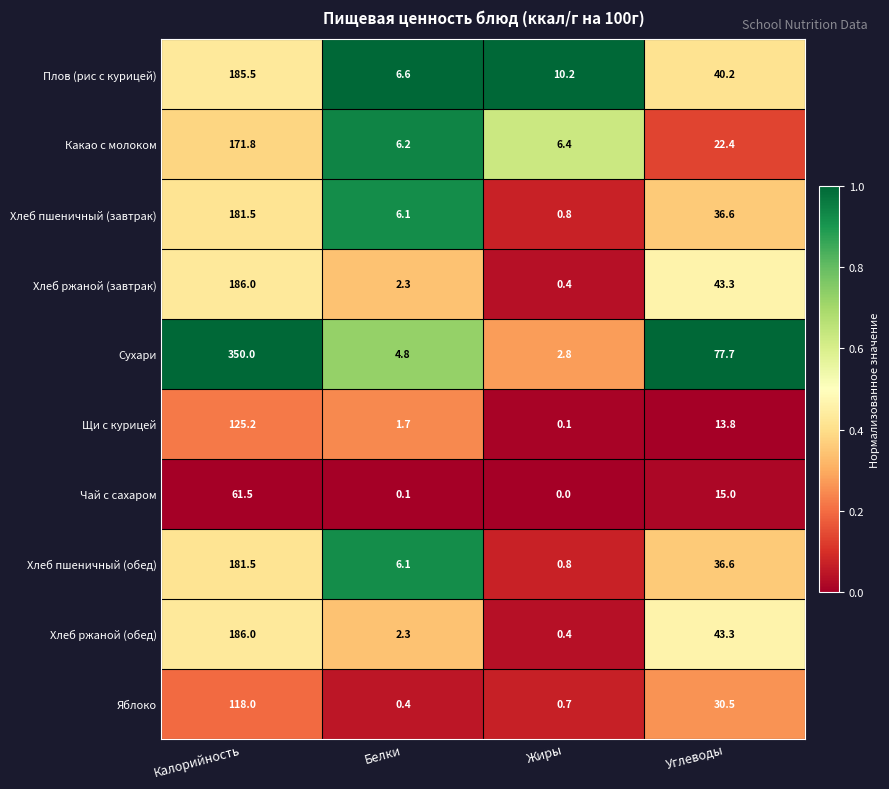

At which label does Хлеб пшеничный (обед) reach its minimum?

Жиры